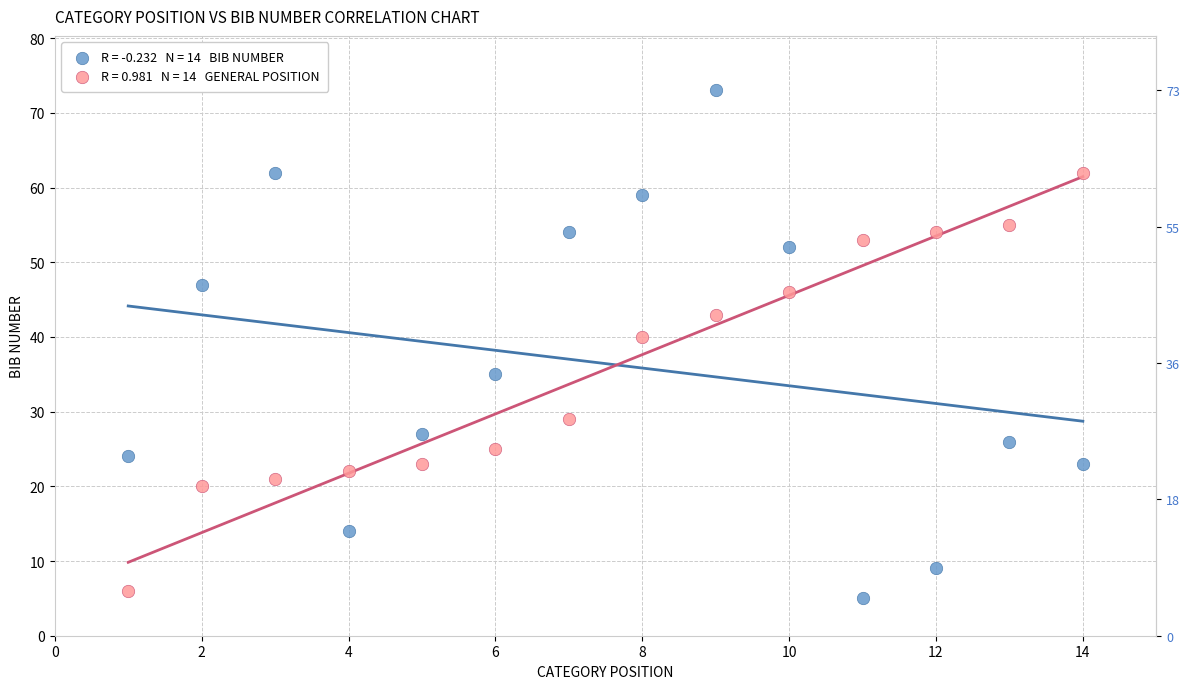

Across all series, what Y value is closest to 39?

40